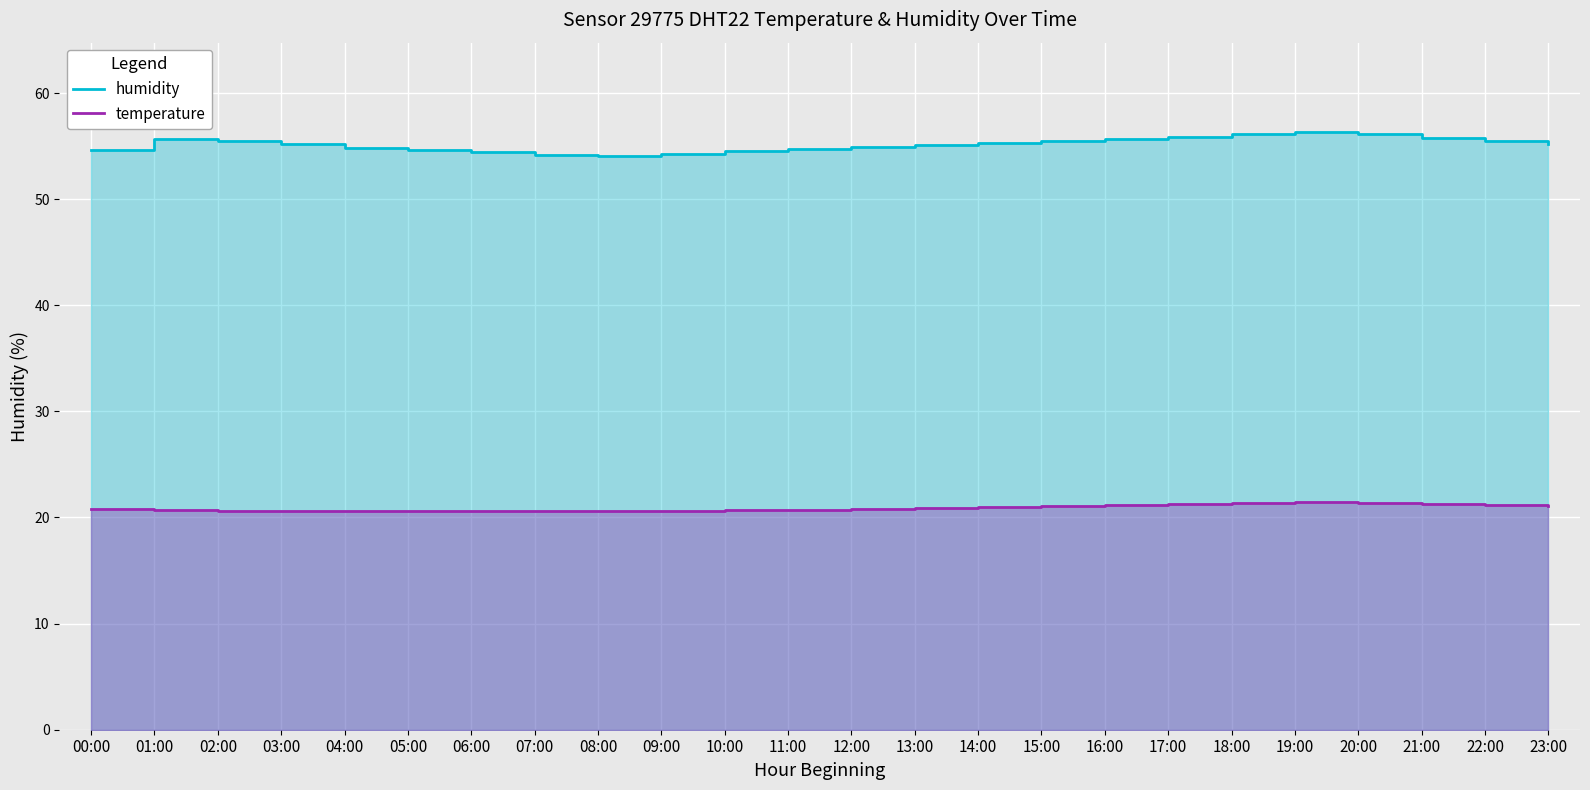

How many series are shown in this chart?

2